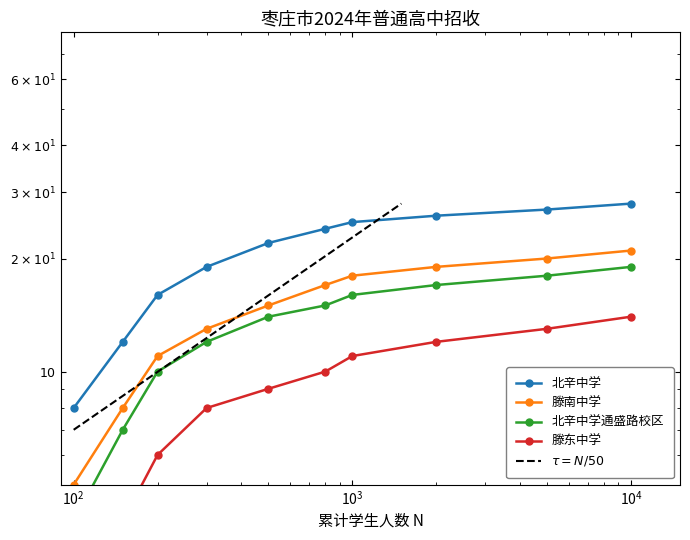

What is the smallest value displayed?

2